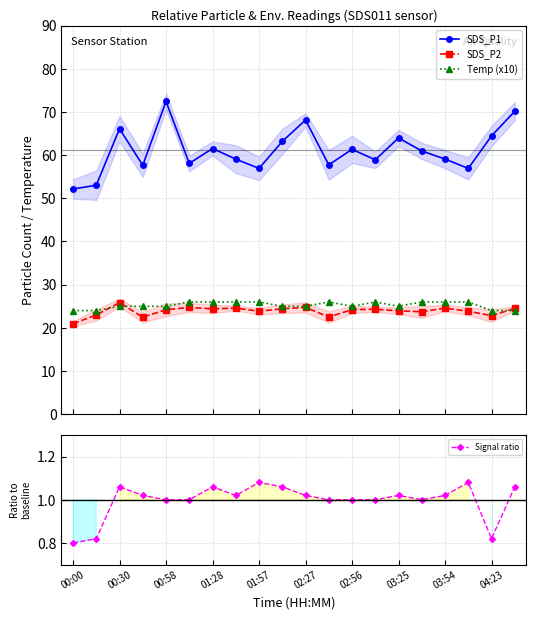

What position from the right is 00:00?

20